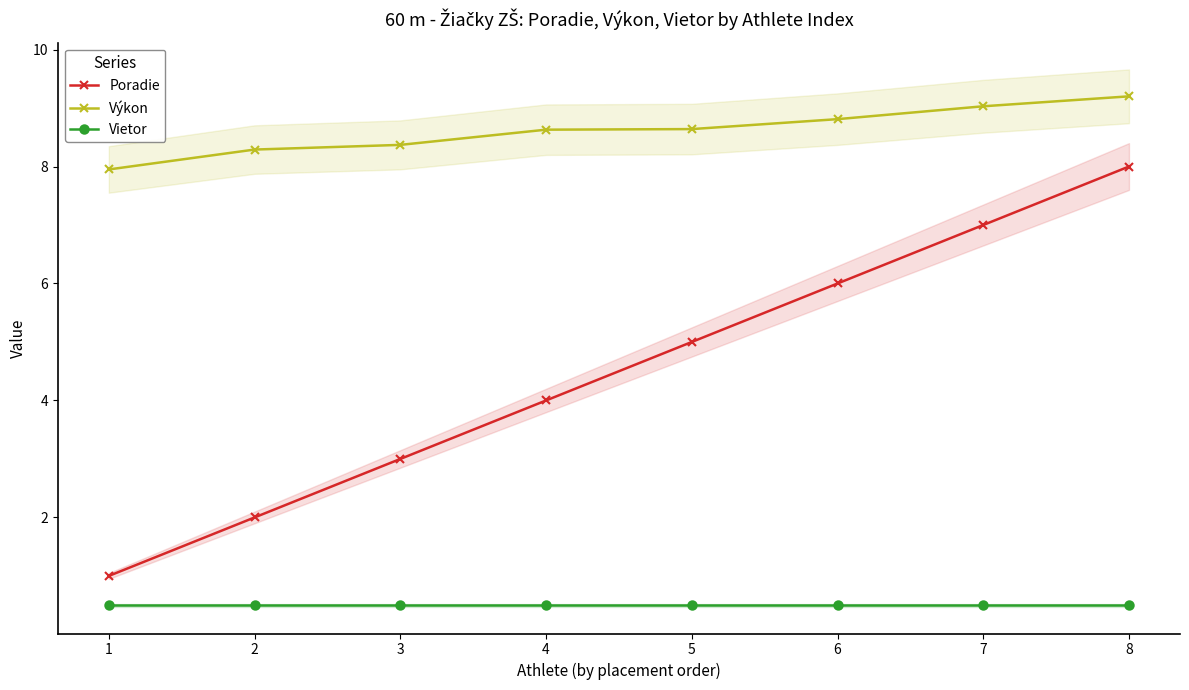

What is the difference between the maximum and minimum values in the Výkon series?

1.2